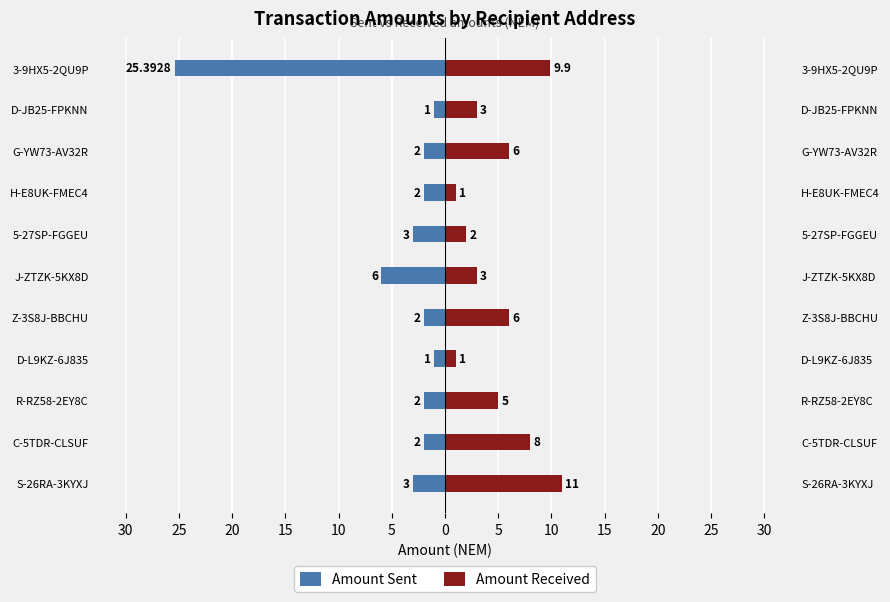

Is the value of Amount Sent at J-ZTZK-5KX8D greater than the value of Amount Received at R-RZ58-2EY8C?

No